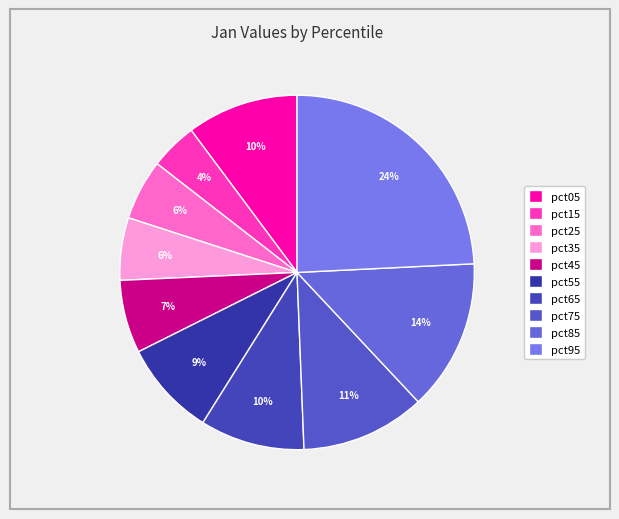

Combined, do pct95 and pct75 account for over 50%?

No